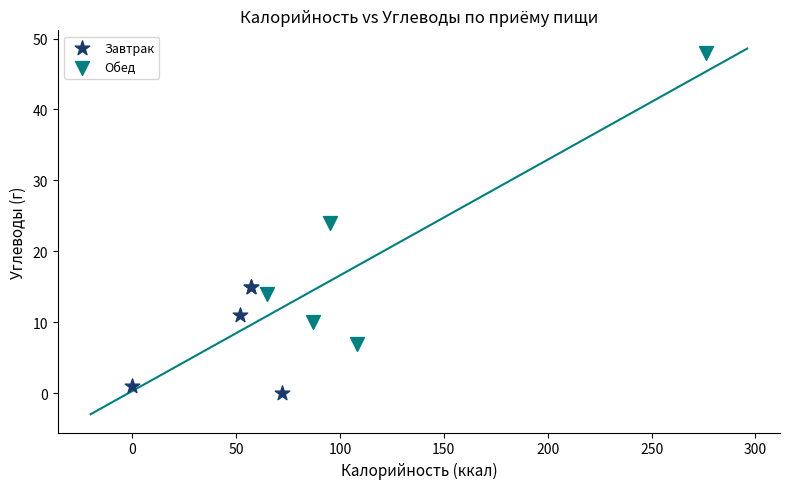

Which series reaches the minimum Y coordinate?

Завтрак